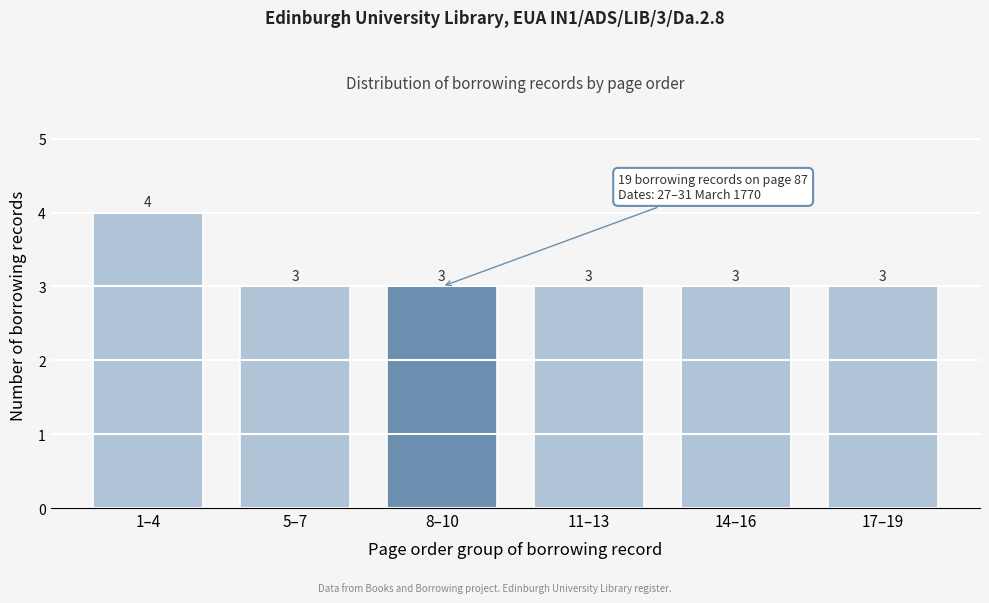

Reading left to right, transcribe all the data shown in this chart.

4	3	3	3	3	3